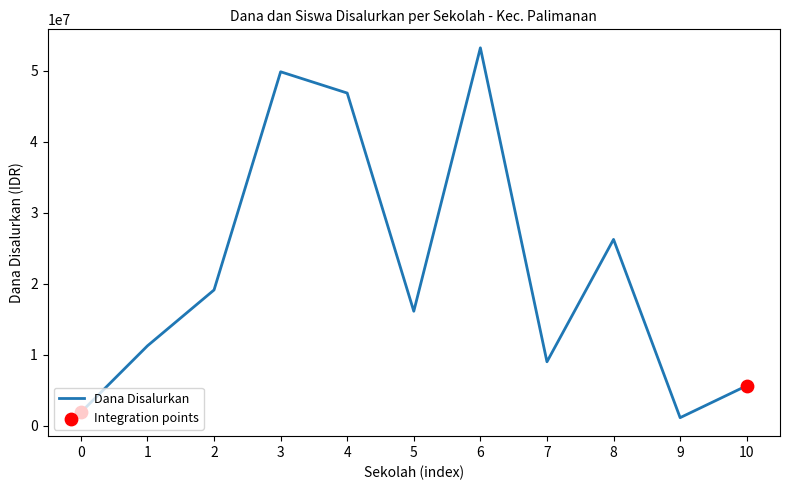

What is the ratio of the value at 10 to the value at 0?

3.0